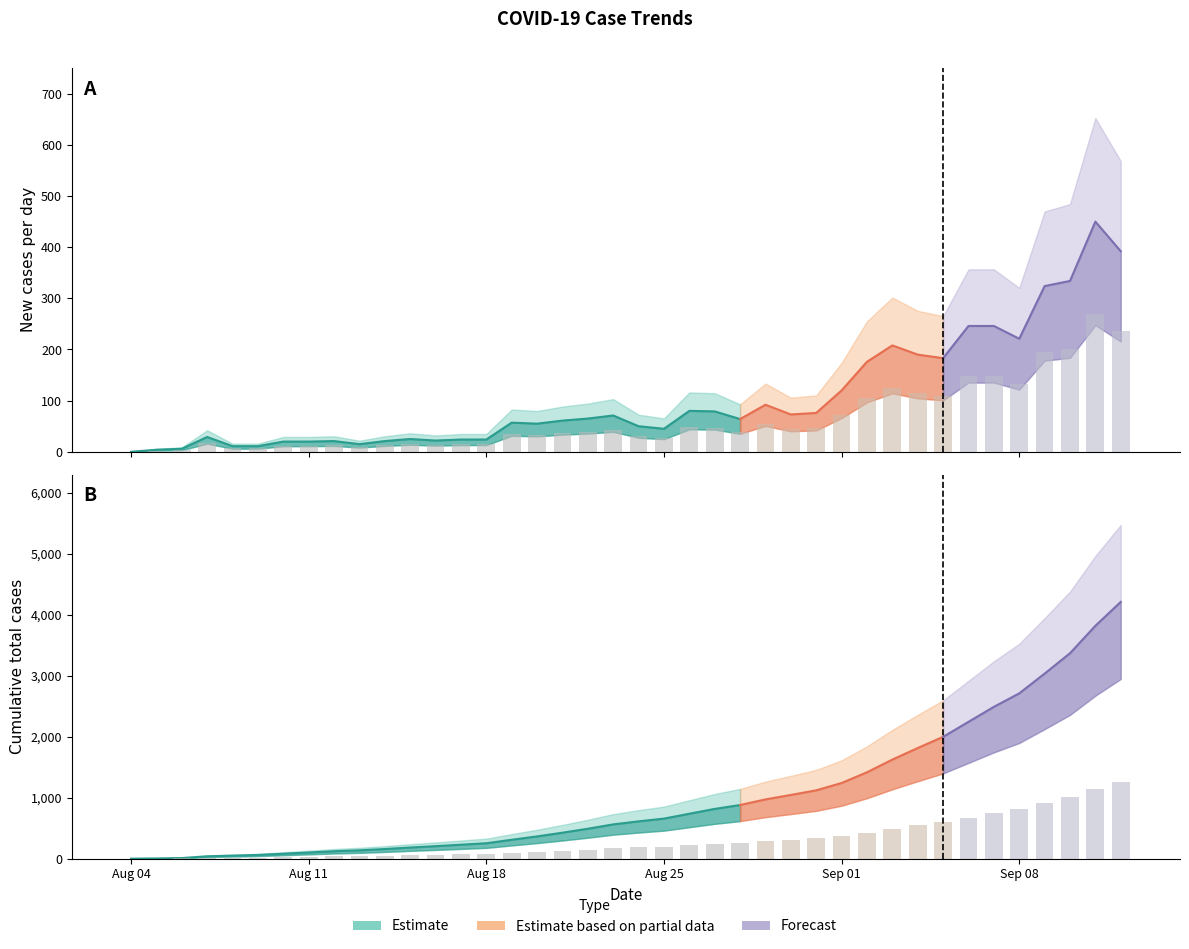

Between 2021-09-01 and 2021-08-28, which is larger?

2021-09-01